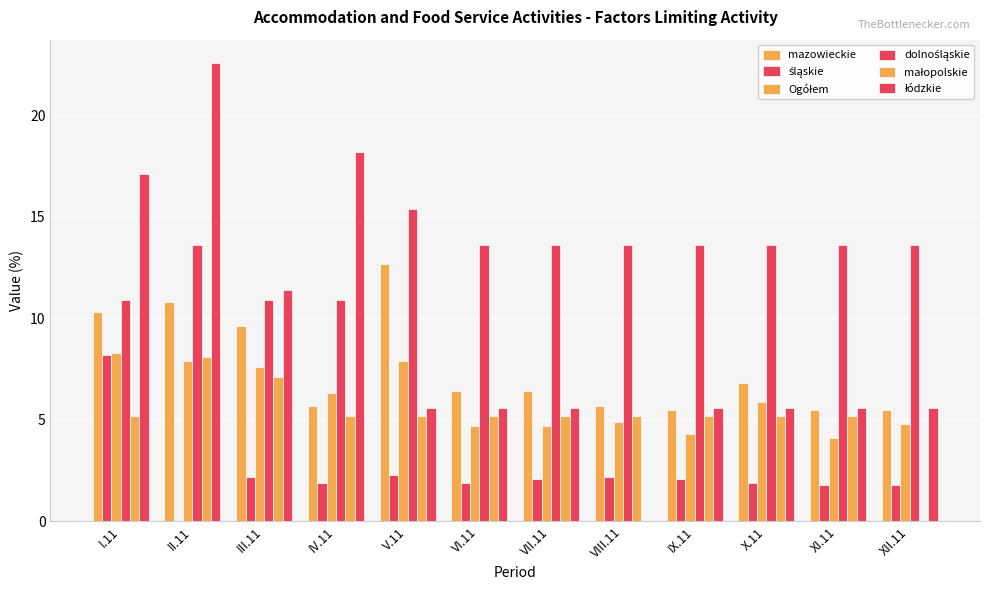

Which label corresponds to the largest value in the chart?

II.11